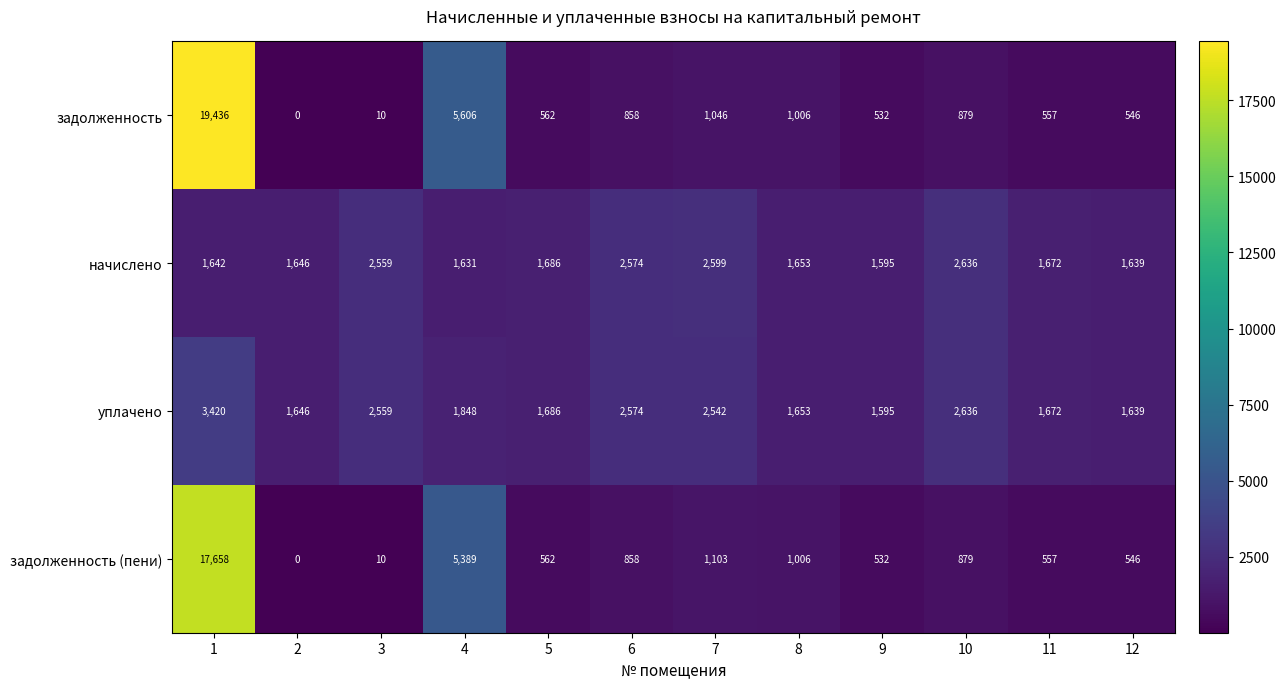

Is the value of задолженность (пени) at 11 greater than the value of начислено at 10?

No